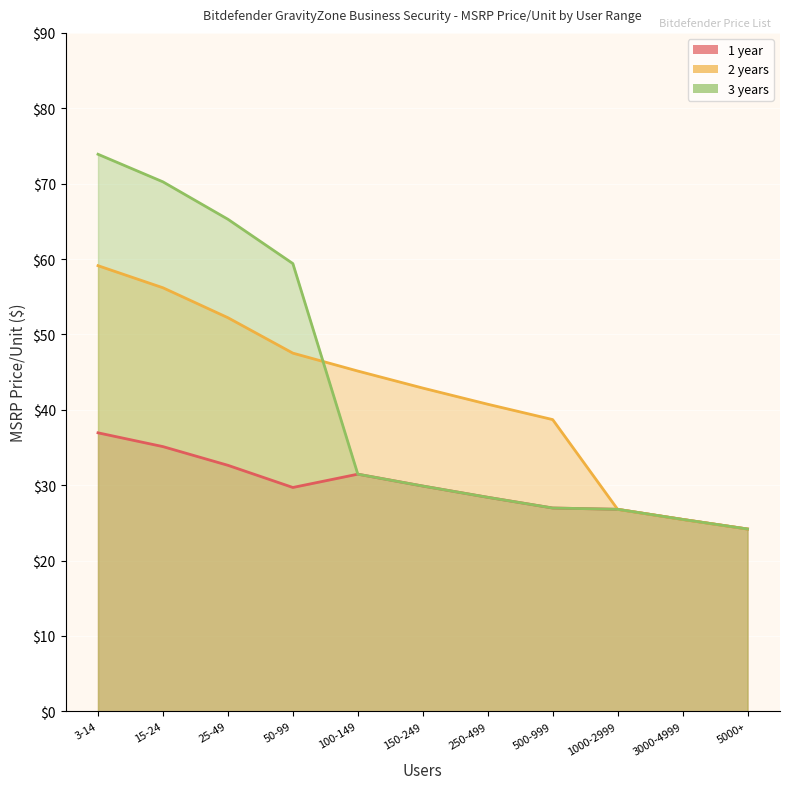

Where is 2 years nearest to the value 41?

250-499